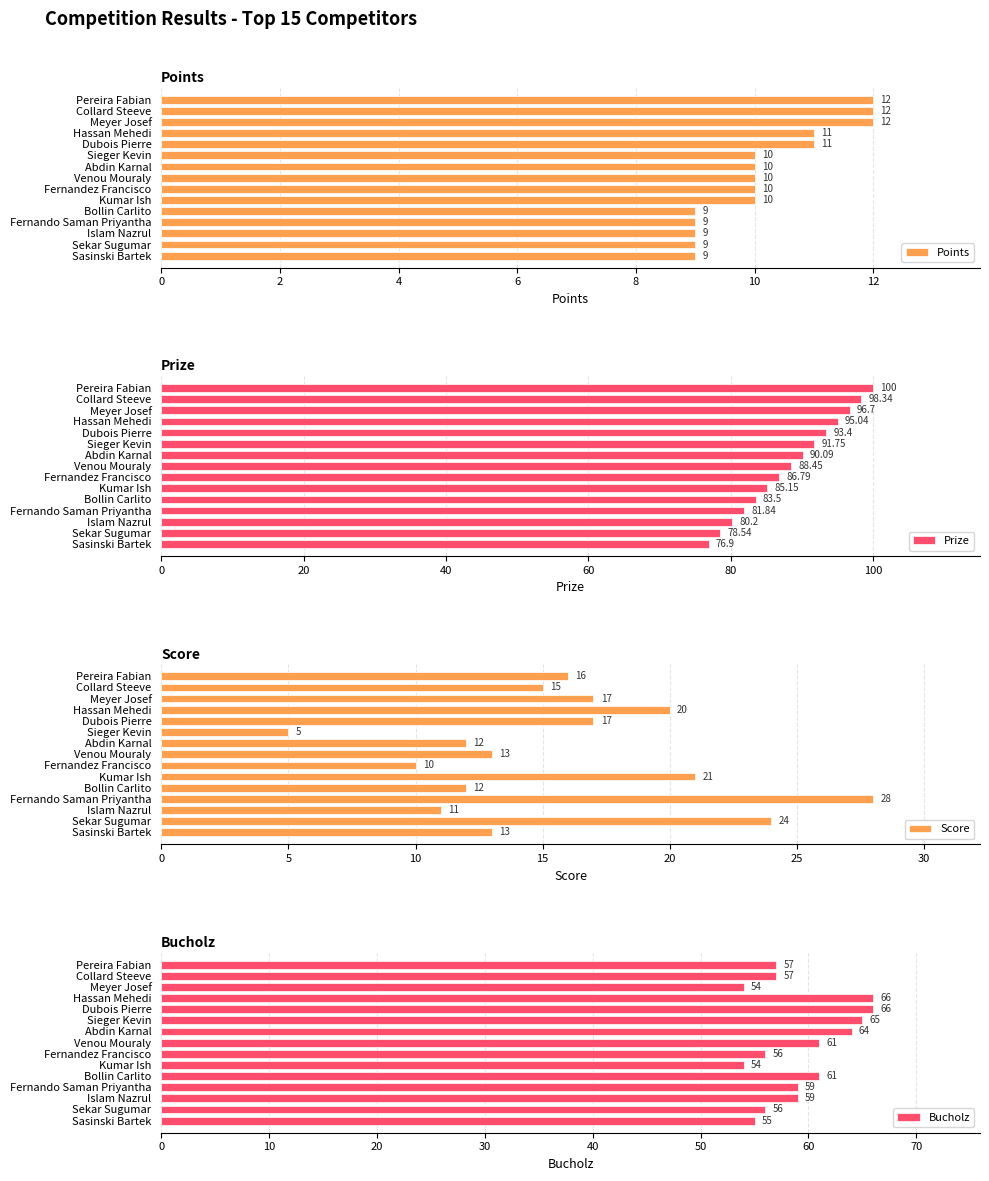

What is the highest value of the Points series?

12